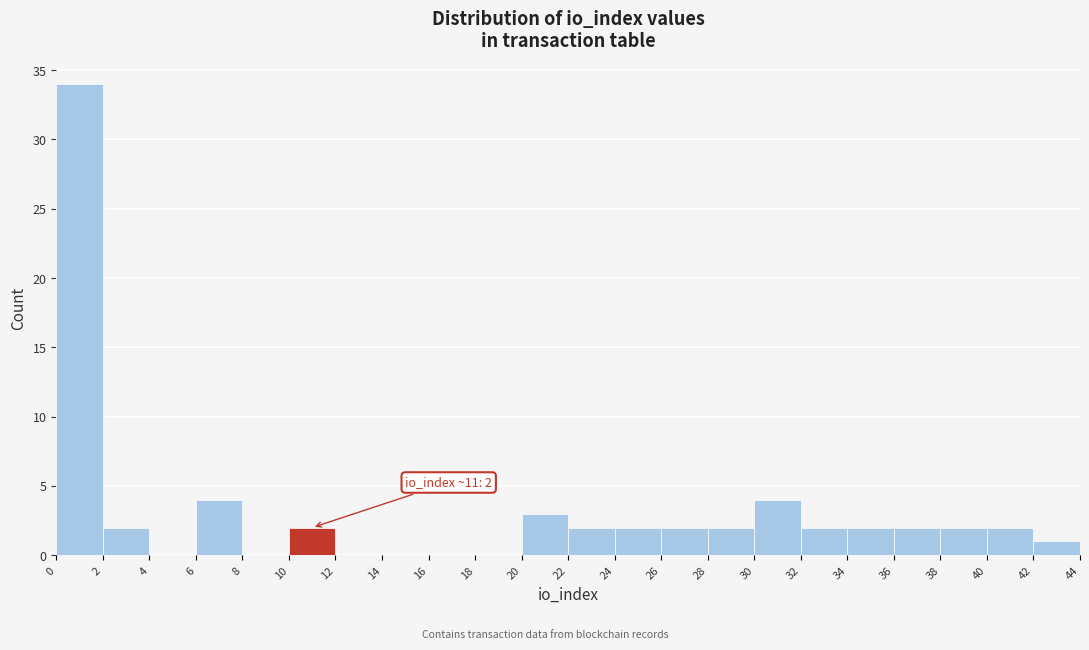

Over which range of the x-axis is the bar tallest?

0 to 2